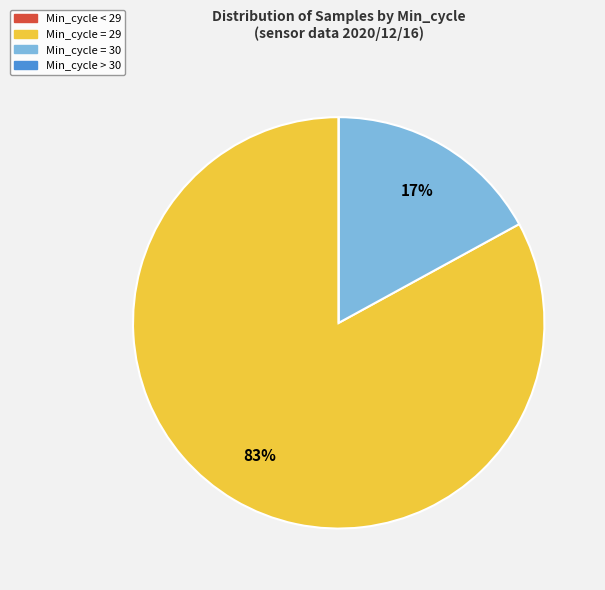

Does any single category account for the majority?

Yes